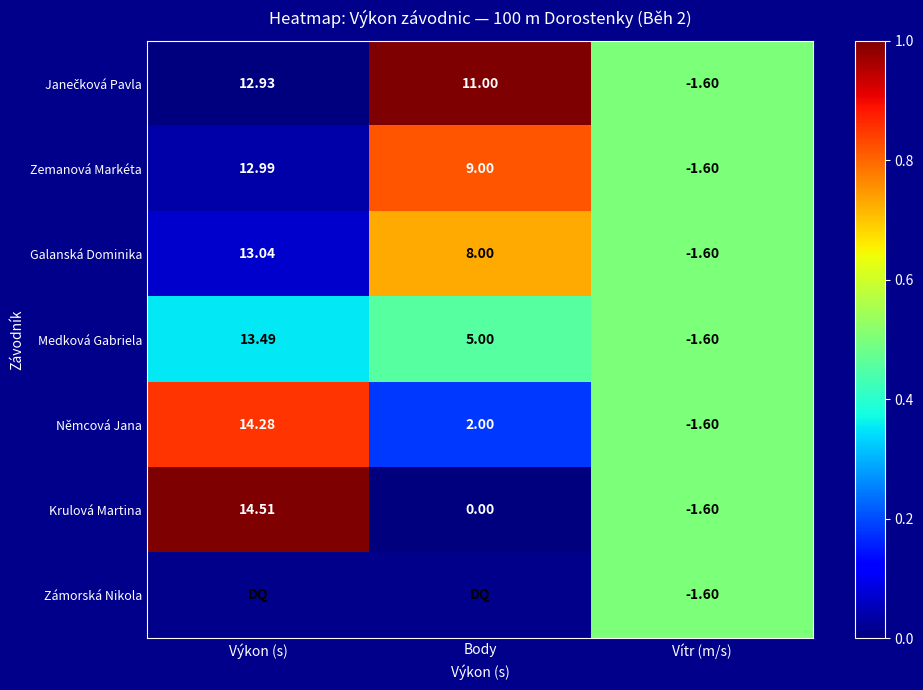

Count the number of categories in the chart.

3